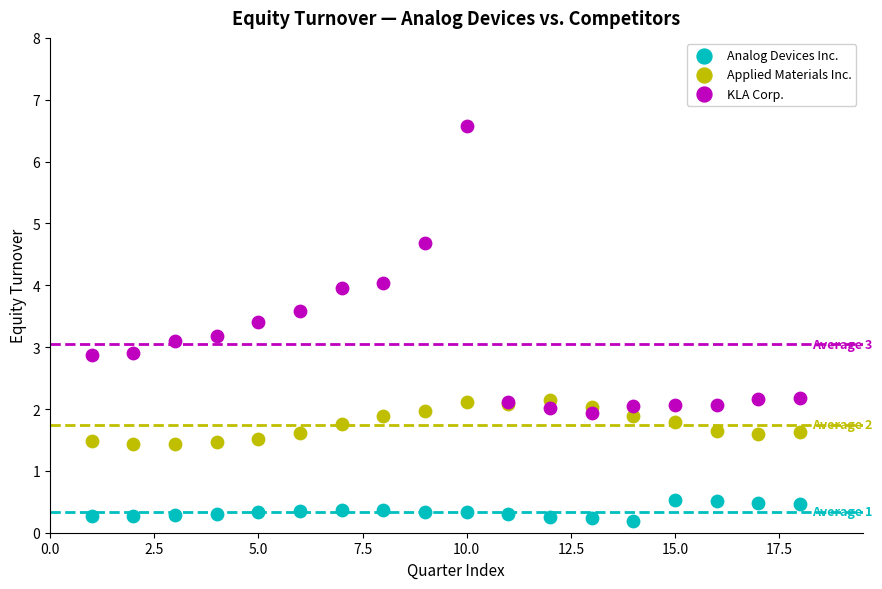

Which series reaches the minimum Y coordinate?

Analog Devices Inc.